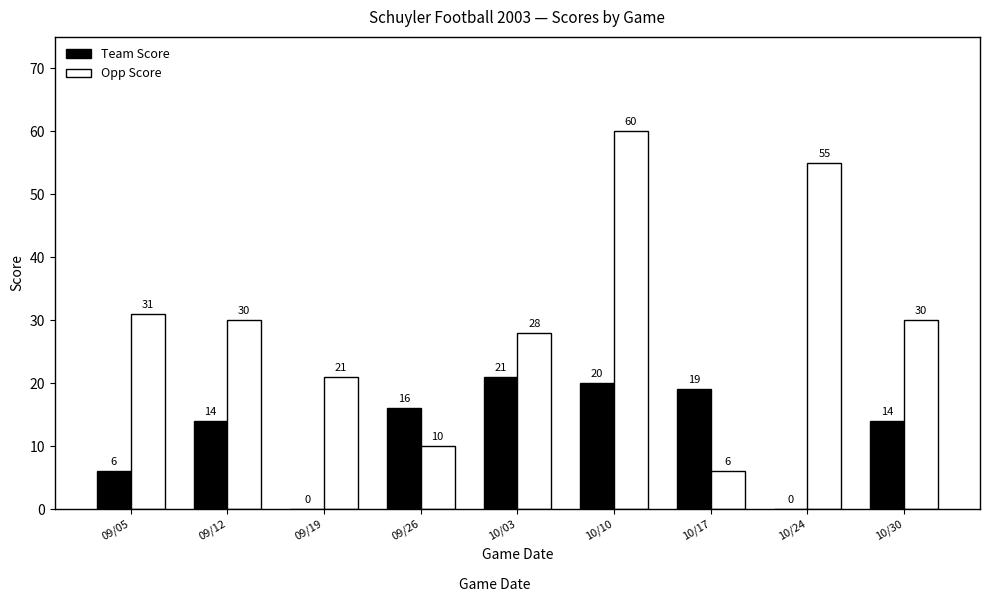

What is the greatest value displayed?

60